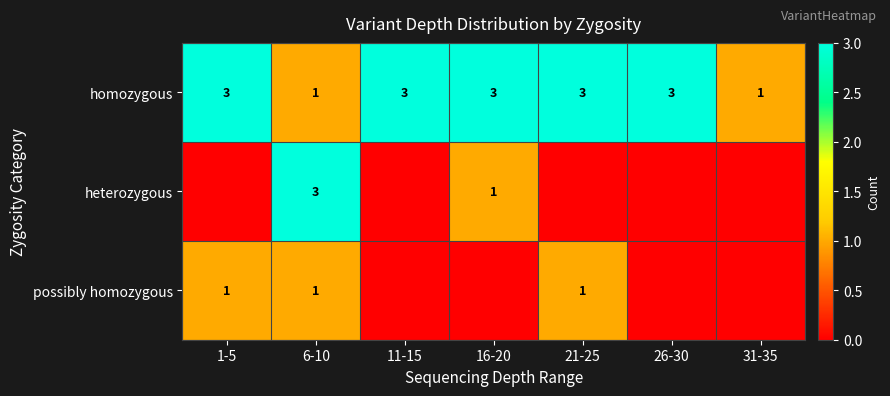

What is the total value across all series at 1-5?

4